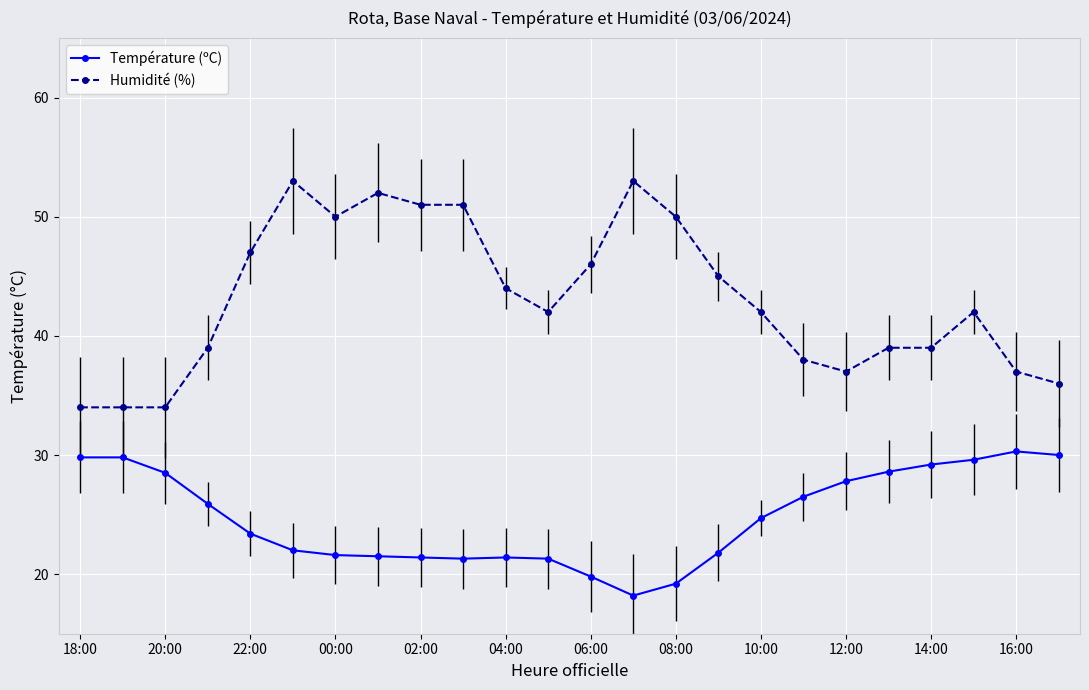

Which series has the widest spread of values?

Humidité (%)